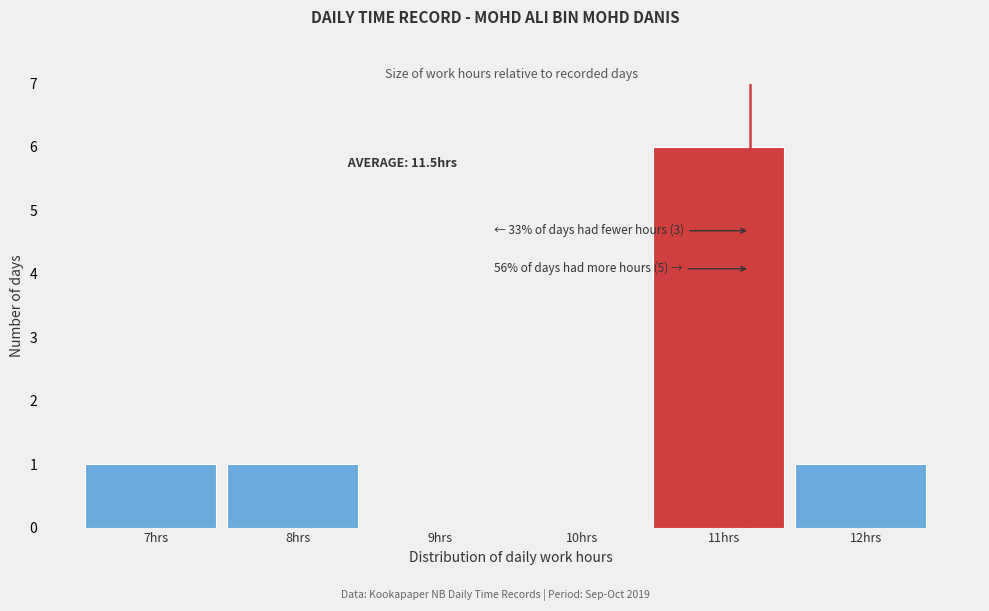

Reading right to left, extract all data points from this chart.

12hrs=1	11hrs=6	10hrs=0	9hrs=0	8hrs=1	7hrs=1